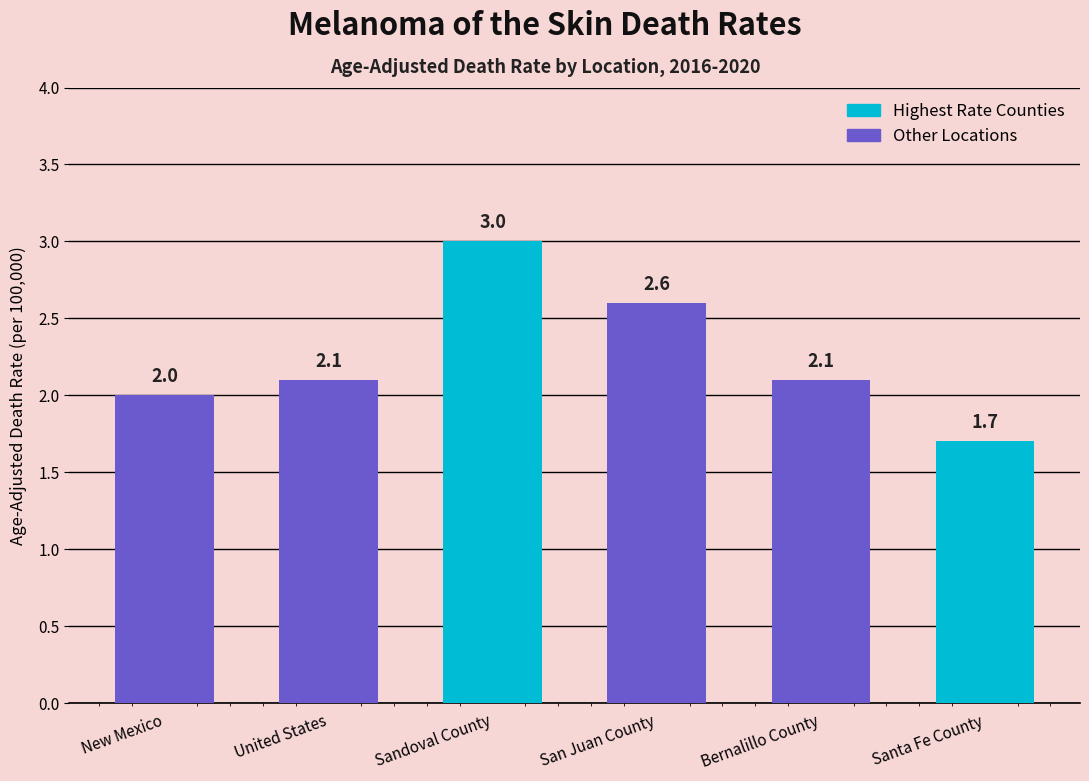

Read the value at San Juan County.

2.6